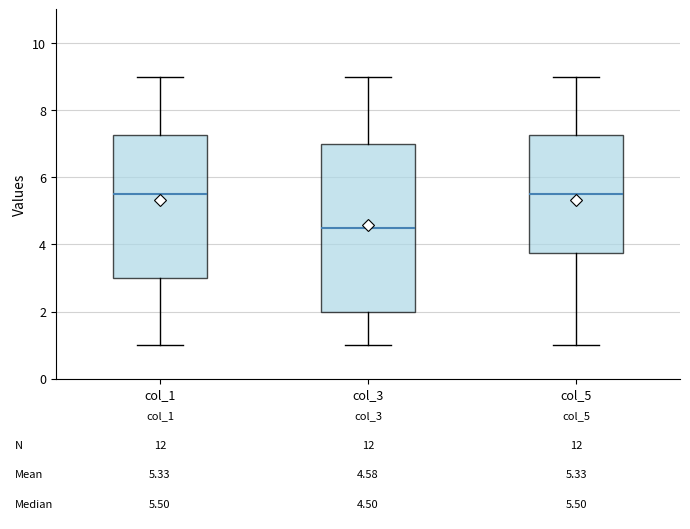

Which box is the tallest, from its lower edge to its upper edge?

col_3